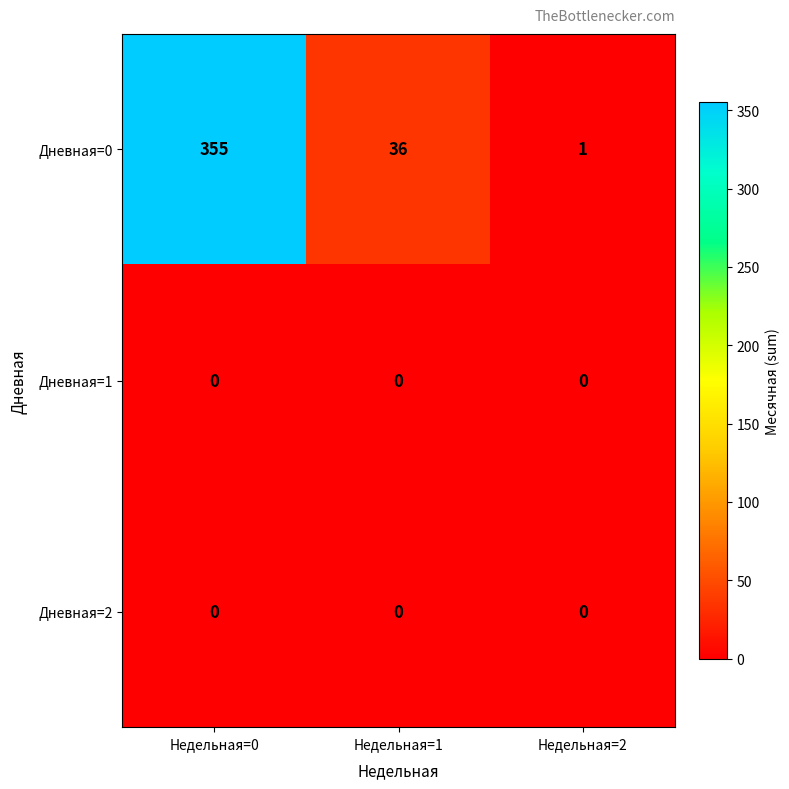

Reading left to right, extract all data points from this chart.

Дневная=0: 355	36	1
Дневная=1: 0	0	0
Дневная=2: 0	0	0